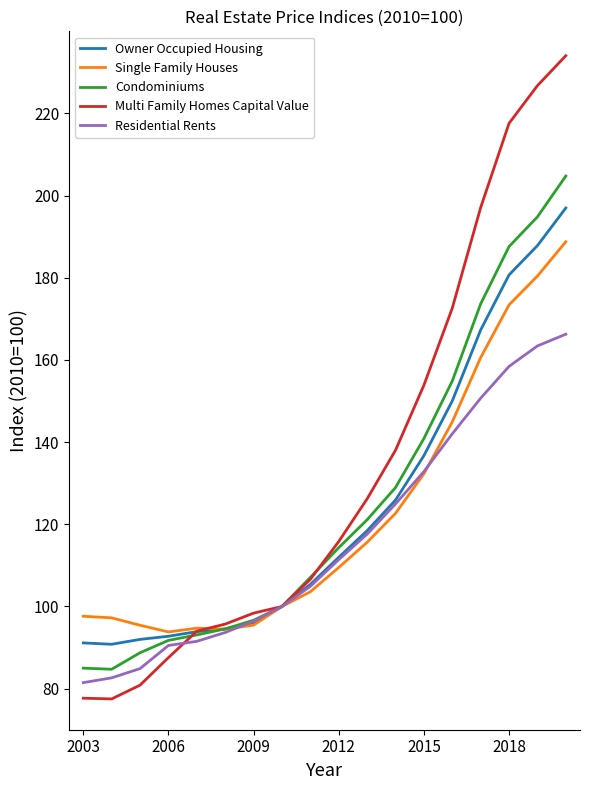

List the series in order of their peak value, highest first.

Multi Family Homes Capital Value, Condominiums, Owner Occupied Housing, Single Family Houses, Residential Rents